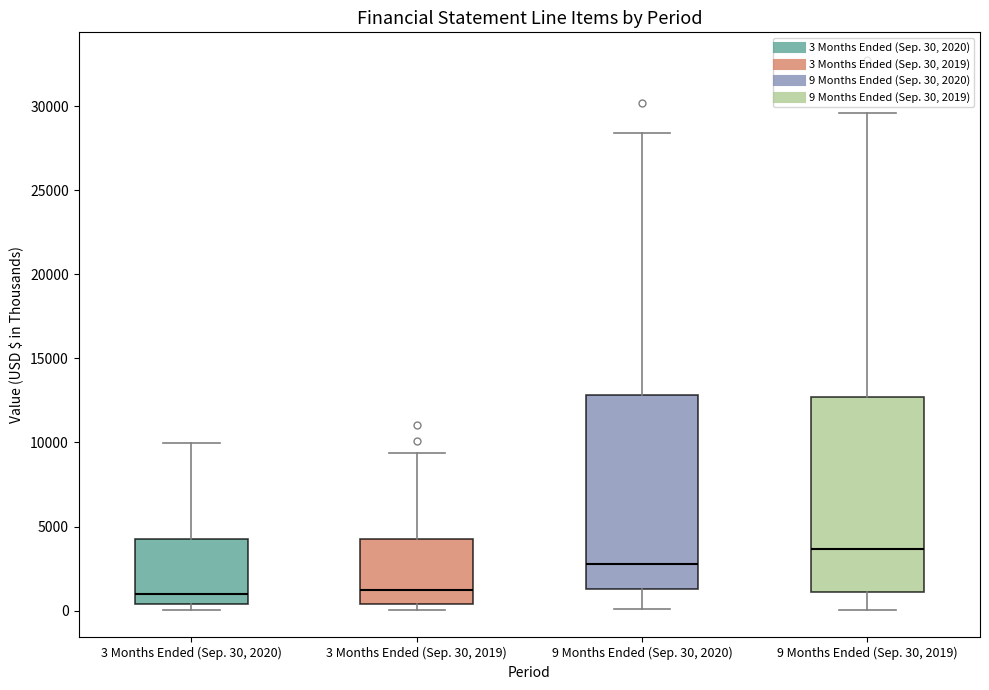

Reading left to right, transcribe this box plot: for each box, give where its median line is, the range the box spans, and where its two whiskers end, as read against the y-axis. The values are not printed on the chart, so give them approximately, as read against the axis.

3 Months Ended (Sep. 30, 2020): median 1000, box 500 to 4500, whiskers 0 to 10000
3 Months Ended (Sep. 30, 2019): median 1000, box 500 to 4000, whiskers 0 to 9500
9 Months Ended (Sep. 30, 2020): median 3000, box 1500 to 13000, whiskers 0 to 28500
9 Months Ended (Sep. 30, 2019): median 3500, box 1000 to 12500, whiskers 0 to 29500